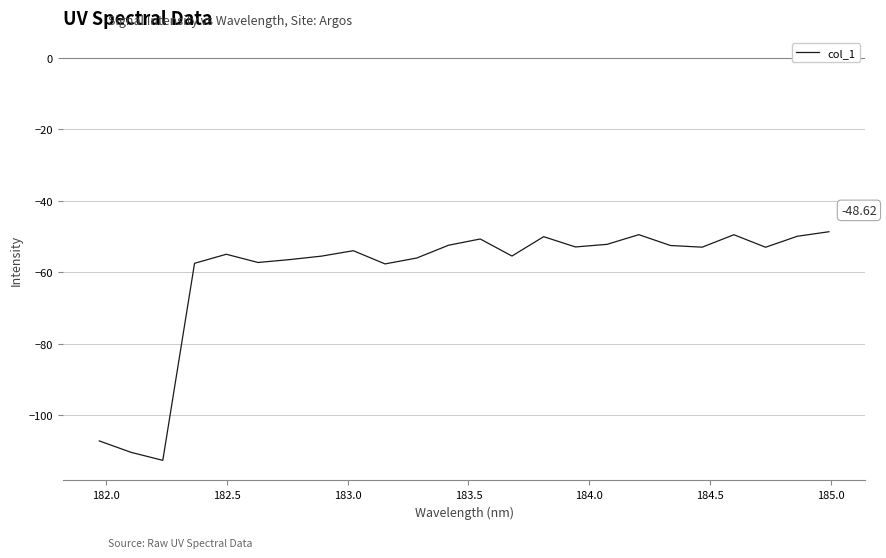

What is the difference between the maximum and minimum values?

64.0